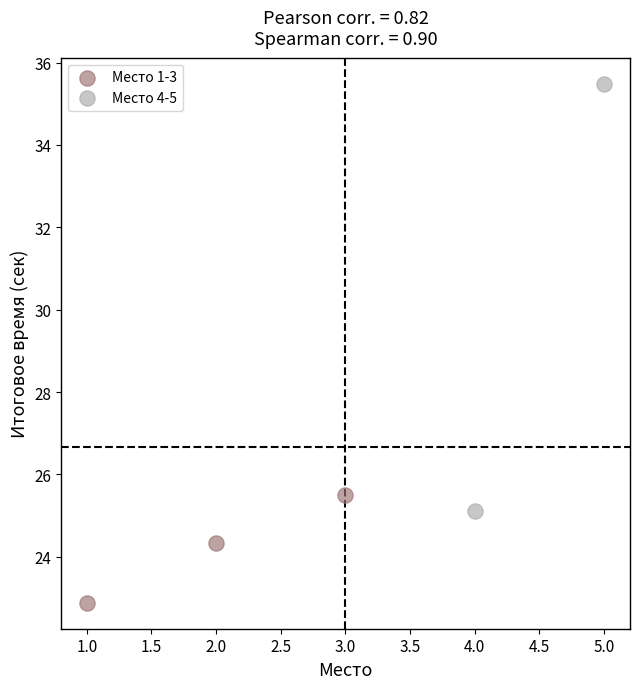

What are all the series names shown in the legend?

Место 1-3, Место 4-5